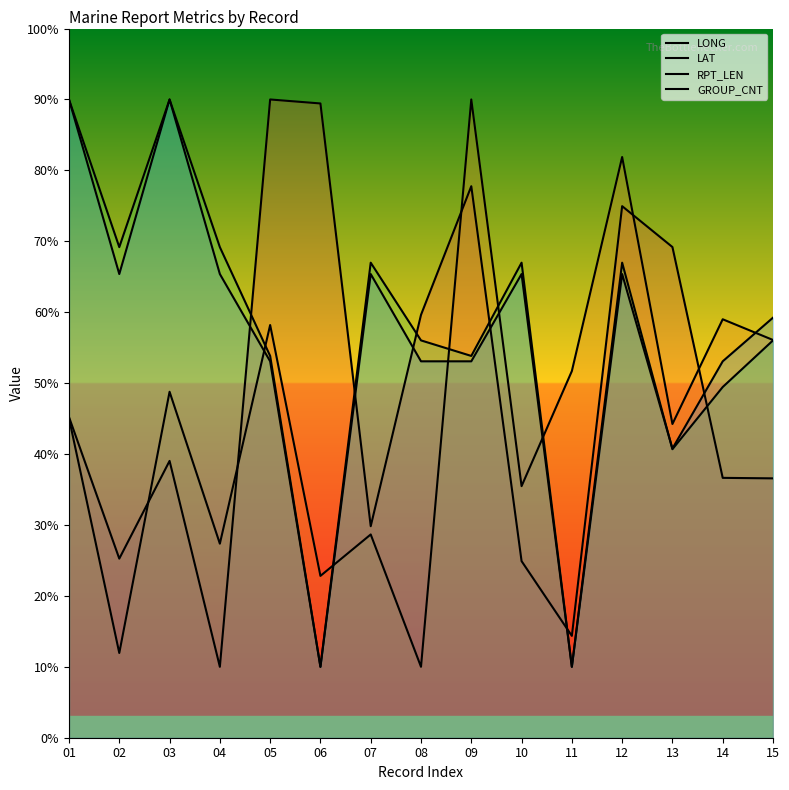

Which series ends up on top after the final intersection of LONG and RPT_LEN?

RPT_LEN